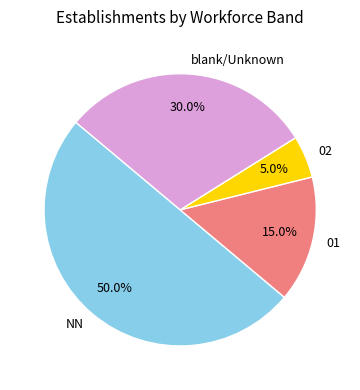

To the nearest percent, what is the average slice percentage?

25%